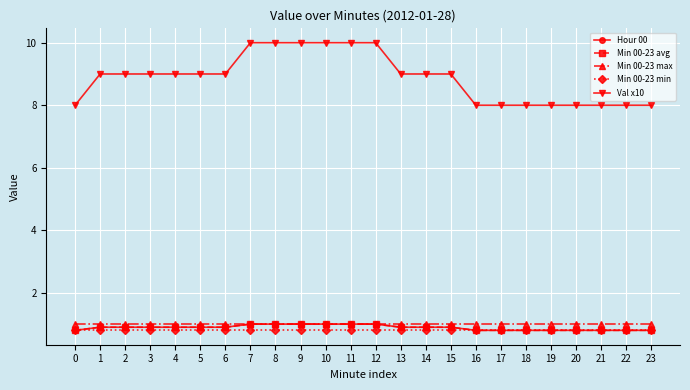

True or false: Min 00-23 avg and Val x10 cross at least once.

False